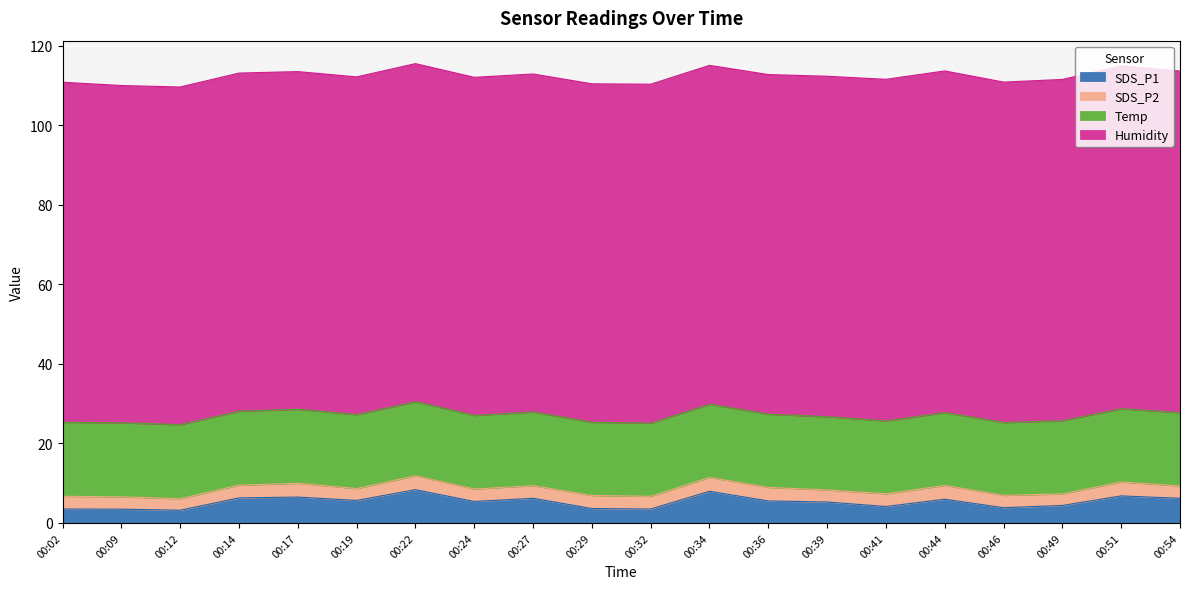

What is the sum of the SDS_P1 values at 00:51 and 00:14?

13.1